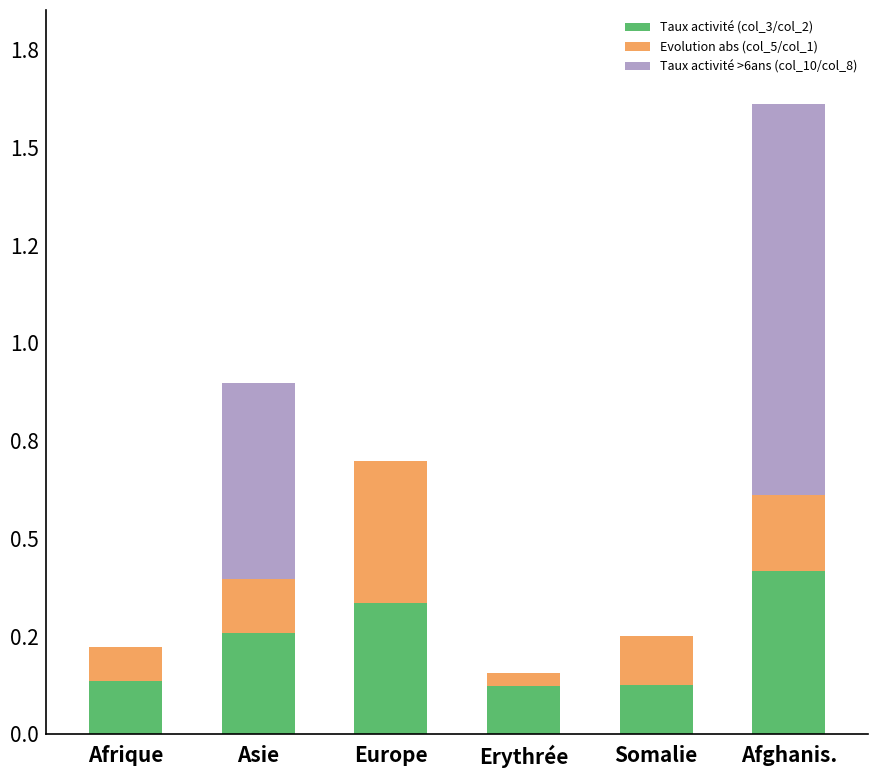

At which label does Taux activité (col_3/col_2) reach its peak?

Afghanis.